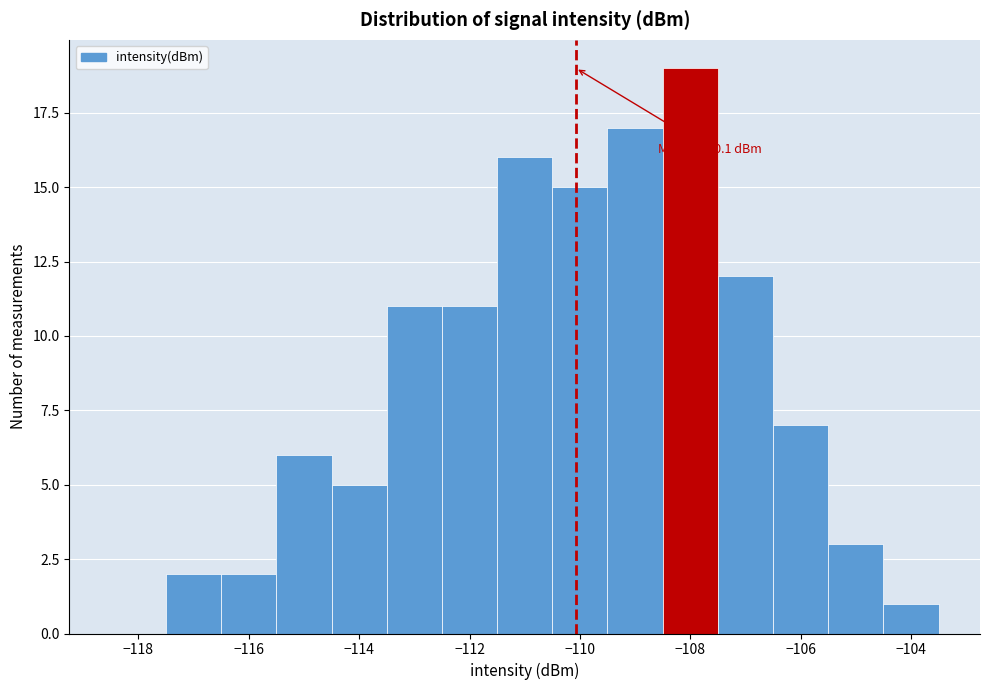

Which range on the x-axis has the tallest bar?

-108.5 to -107.5